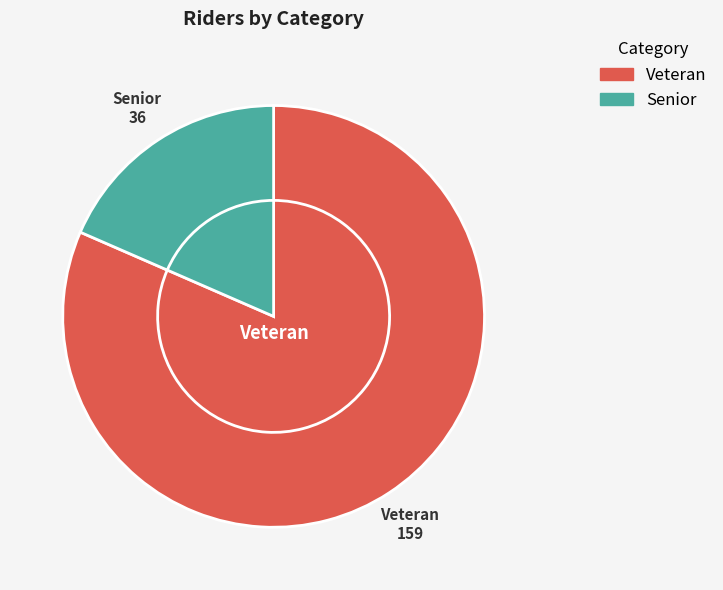

To the nearest percent, what portion does Veteran represent?

82%